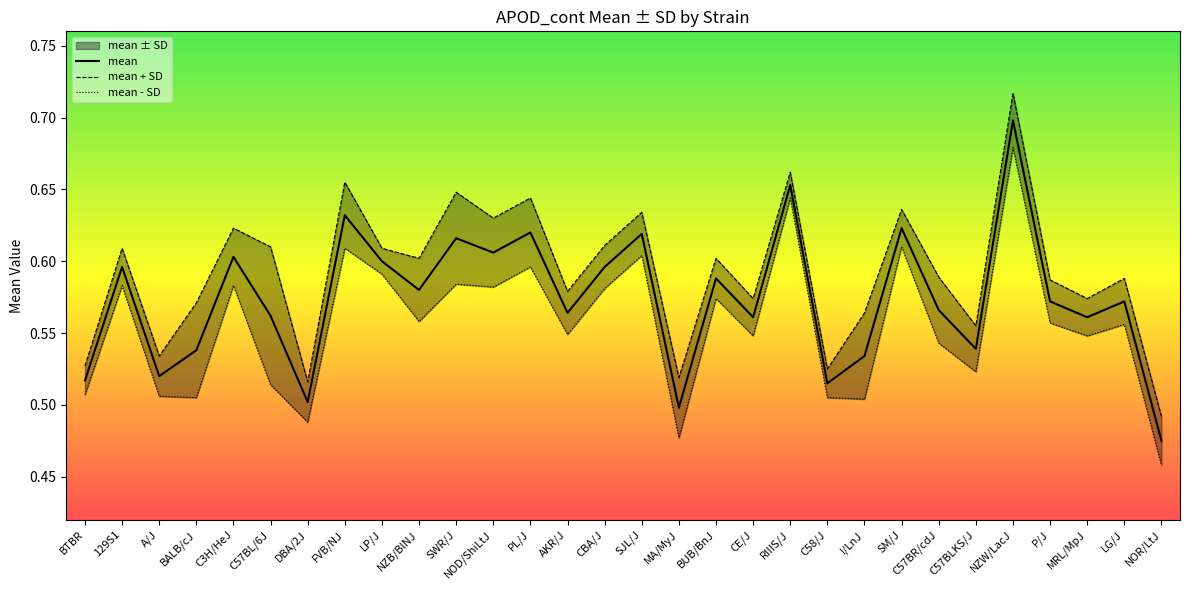

What is the value of the mean - SD point at the 2nd from the left?

0.6